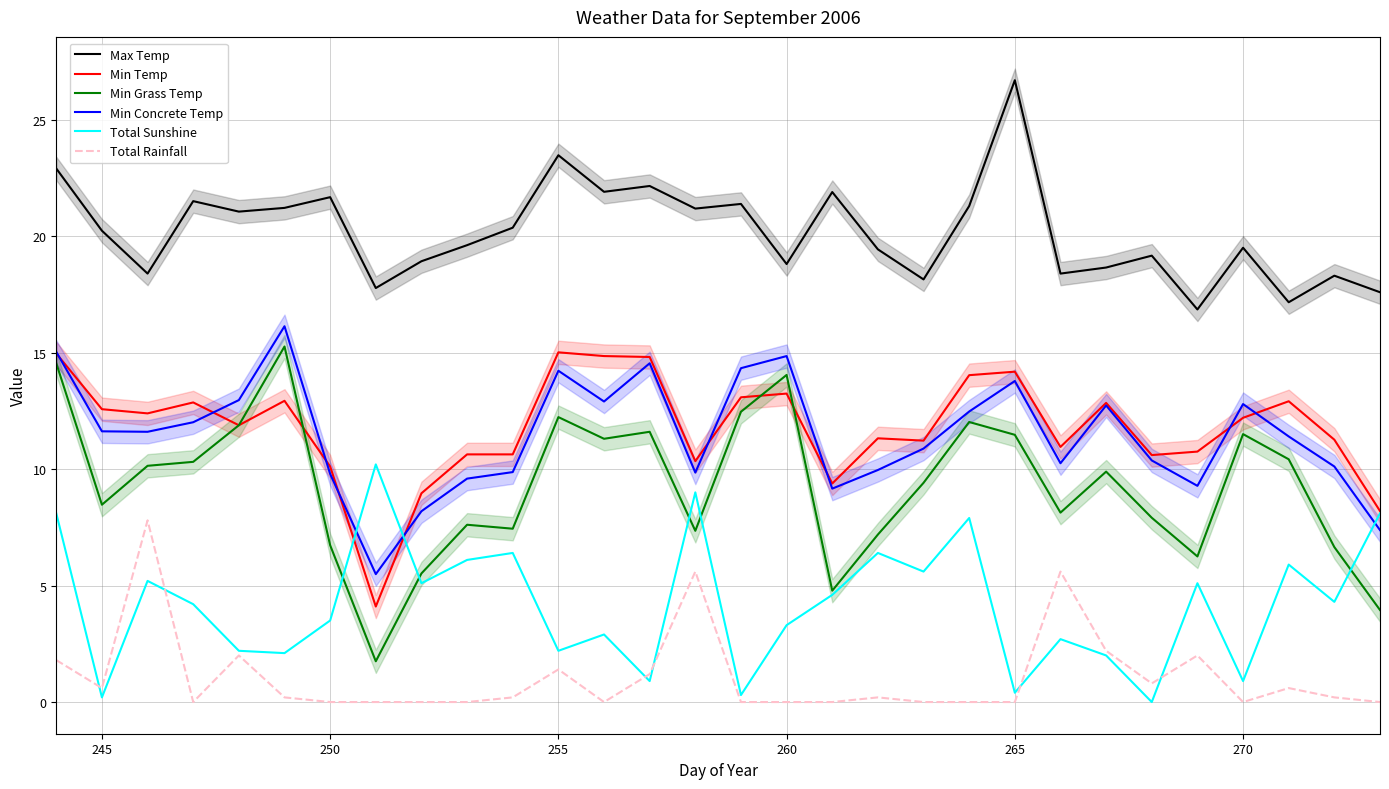

What is the minimum value for Min Temp?

4.1